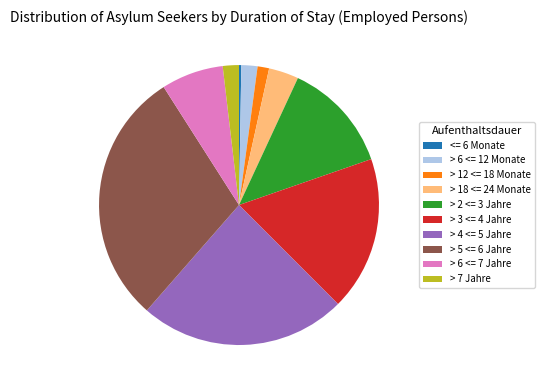

Between > 6 <= 7 Jahre and > 12 <= 18 Monate, which is larger?

> 6 <= 7 Jahre